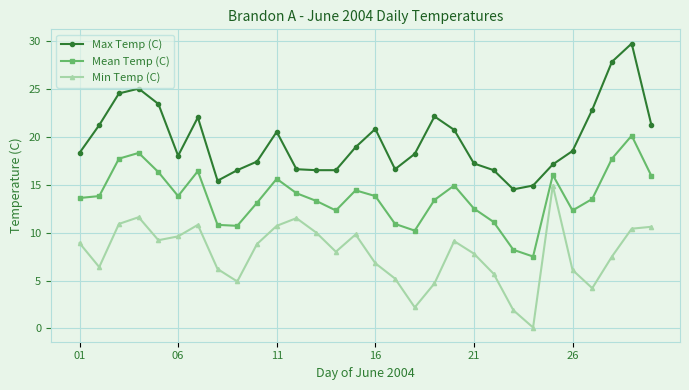

True or false: Max Temp (C) has more than 1 points higher than both neighbors.

True